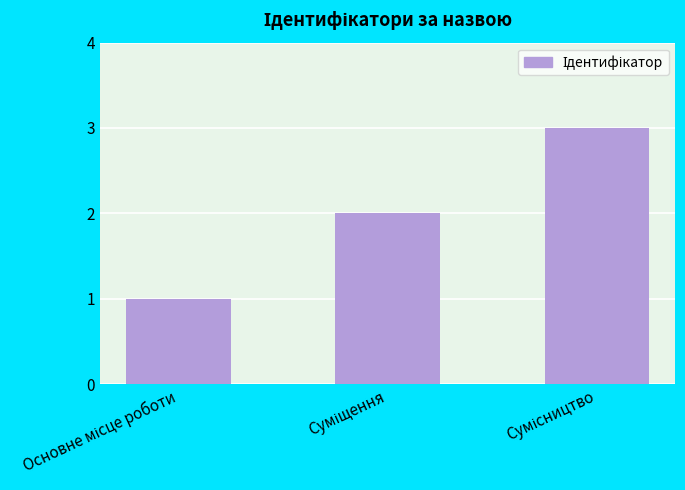

What is the maximum value shown in the chart?

3